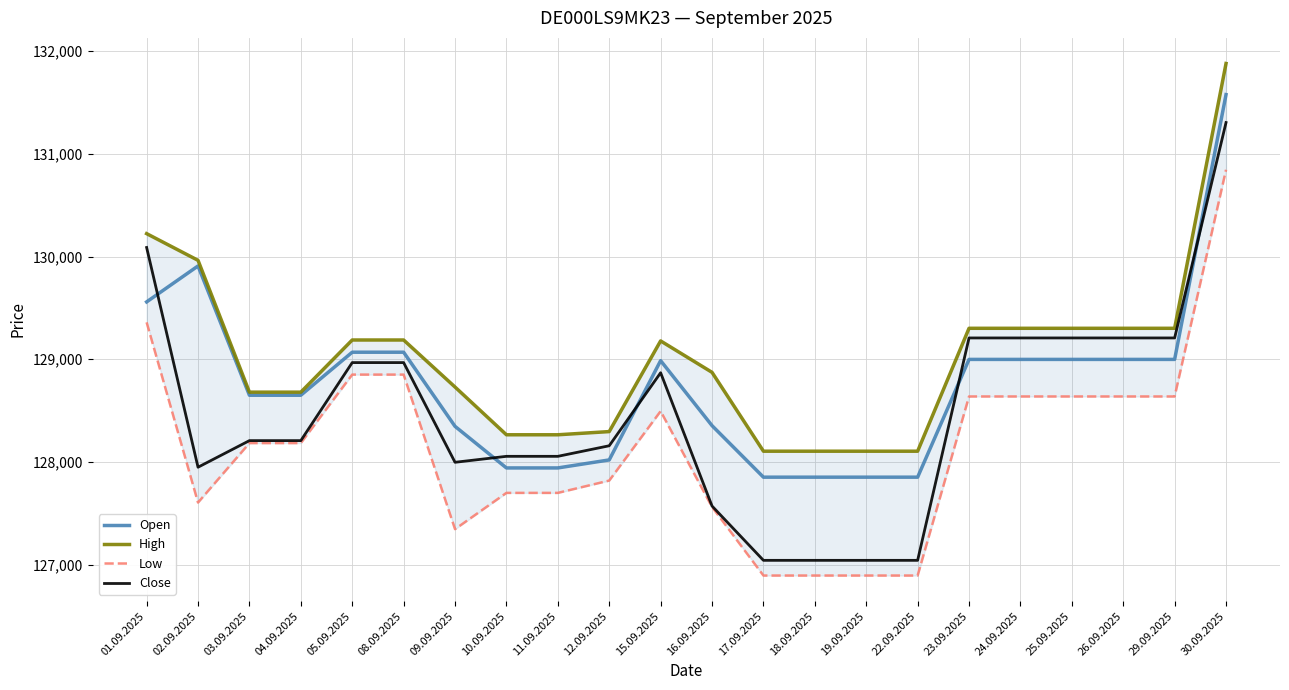

What position from the right is 23.09.2025?

6